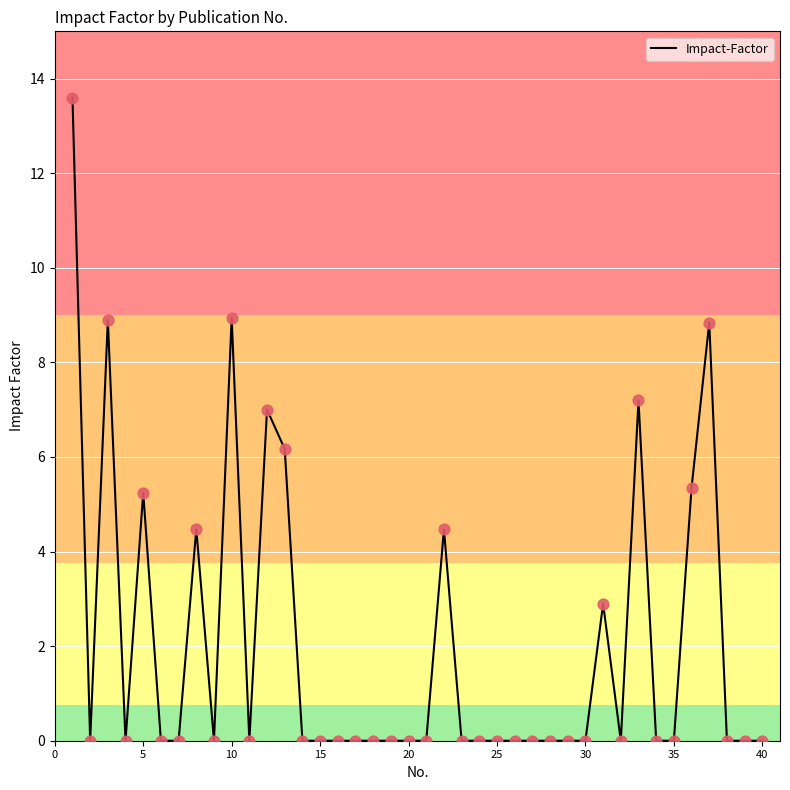

What is the maximum value shown in the chart?

13.6